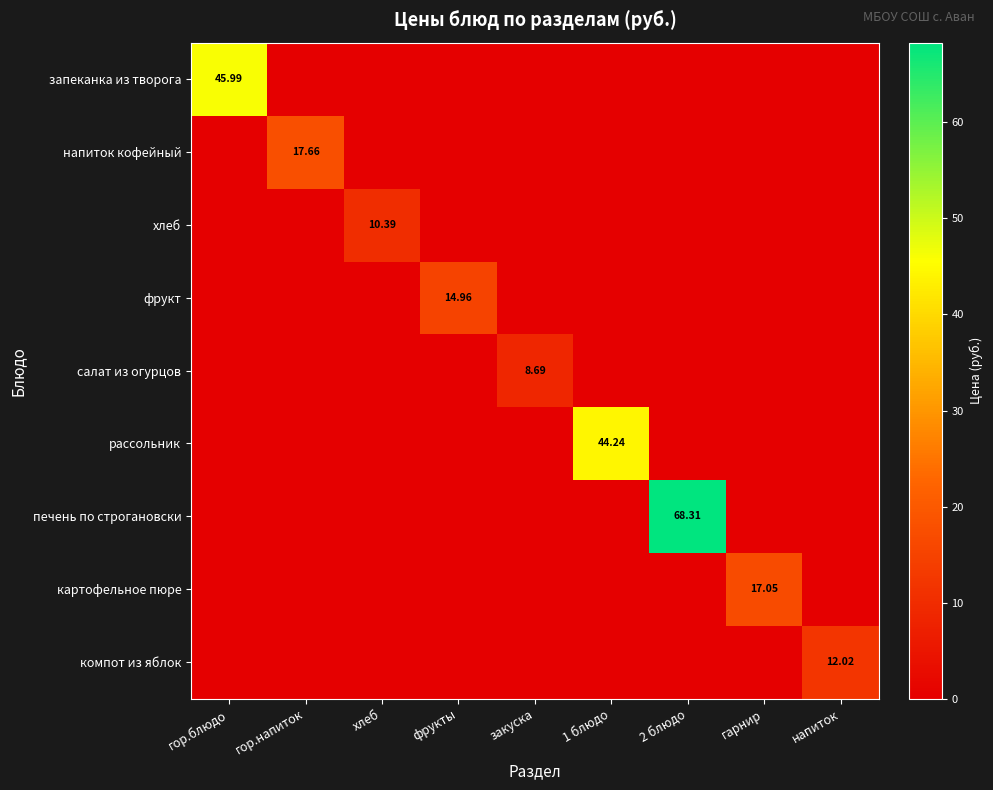

At how many categories does at least one series exceed 11?

7